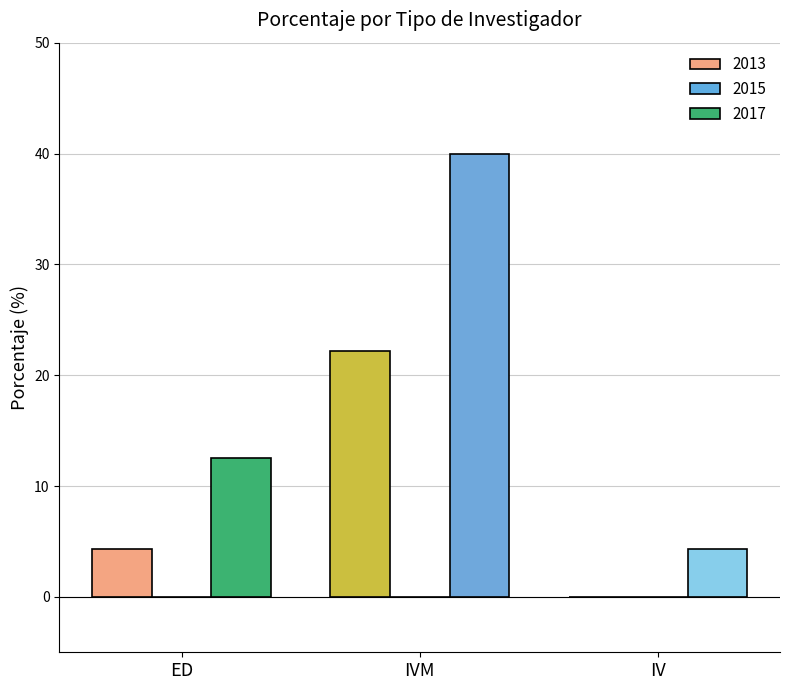

Which series has the largest total across all categories?

2017